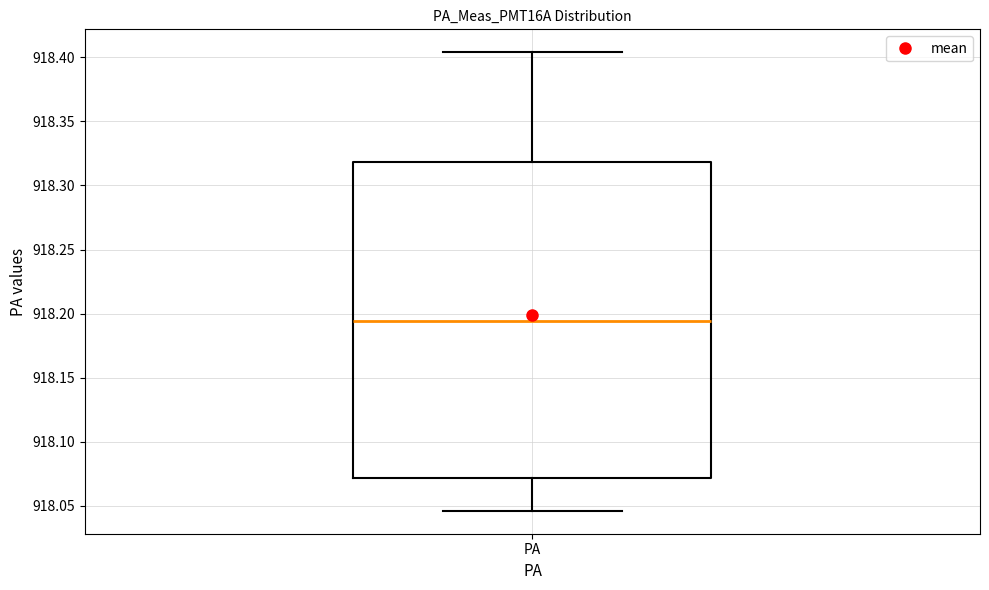

Where is the lower edge of the box for PA on the y-axis? The values are not printed on the chart, so give them approximately, as read against the axis.

918.070